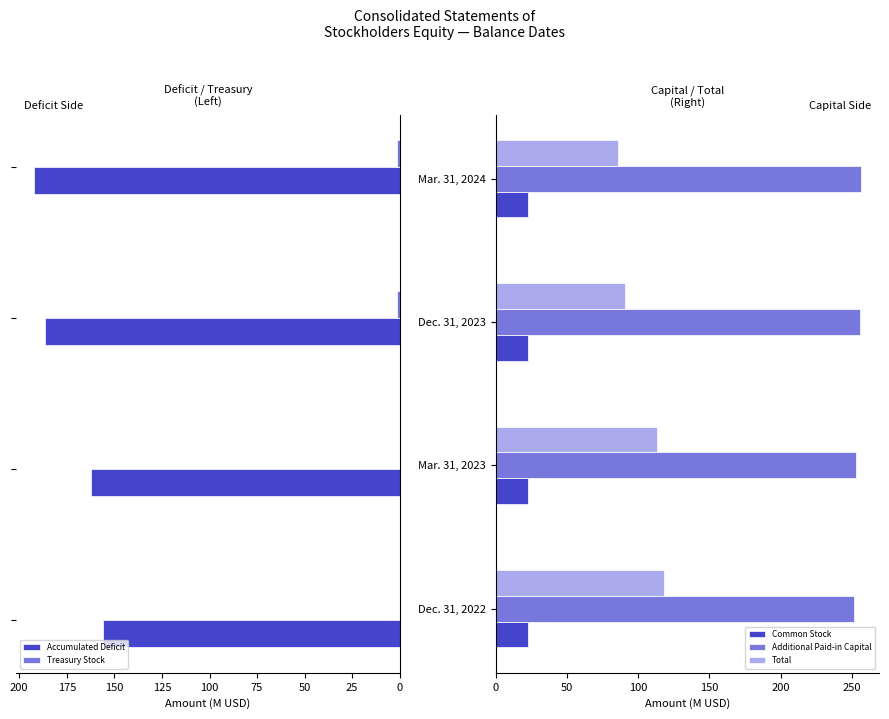

Count the Common Stock values in the range 22 to 23.

4